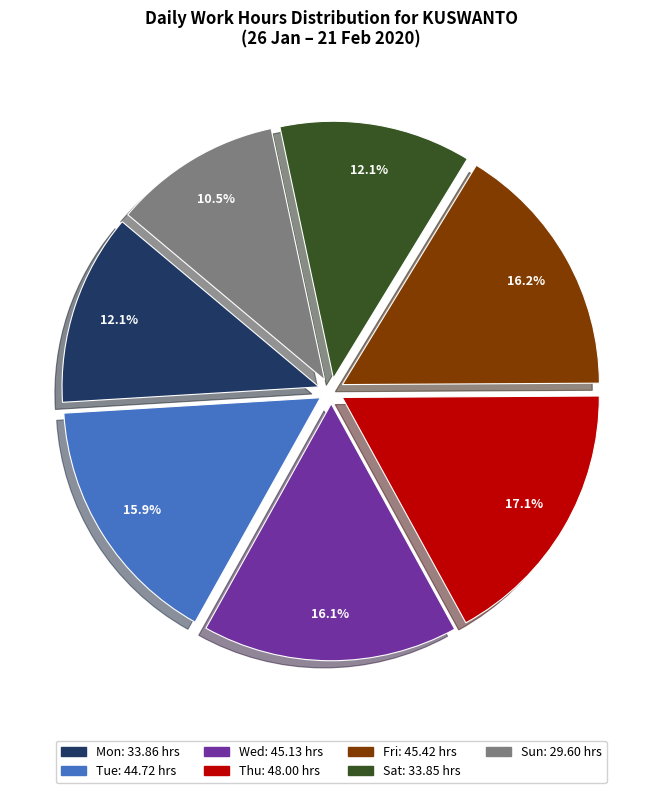

Is there a majority slice in this chart?

No